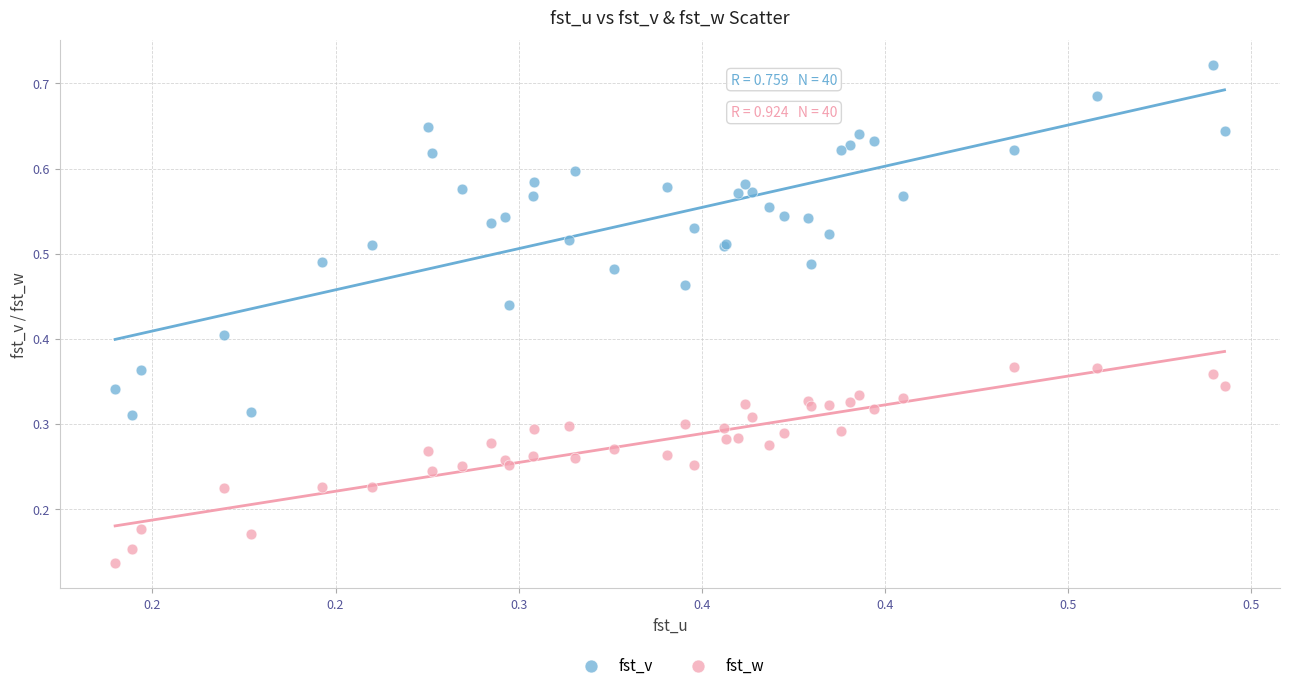

Which series reaches the maximum Y coordinate?

fst_v